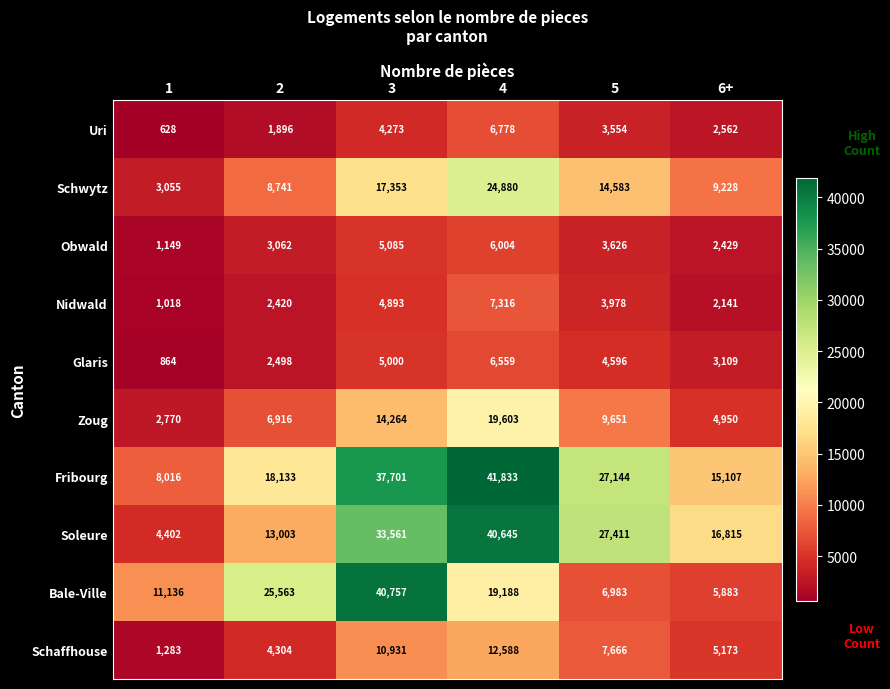

Which series has the largest total across all categories?

Fribourg